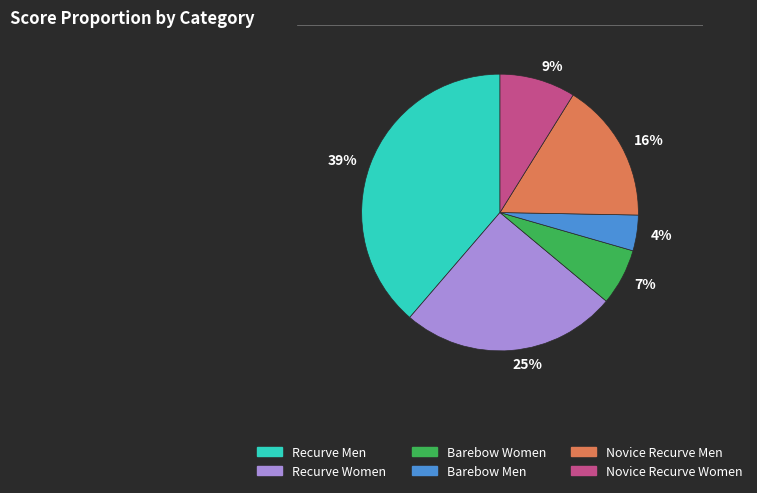

Does any single category account for the majority?

No